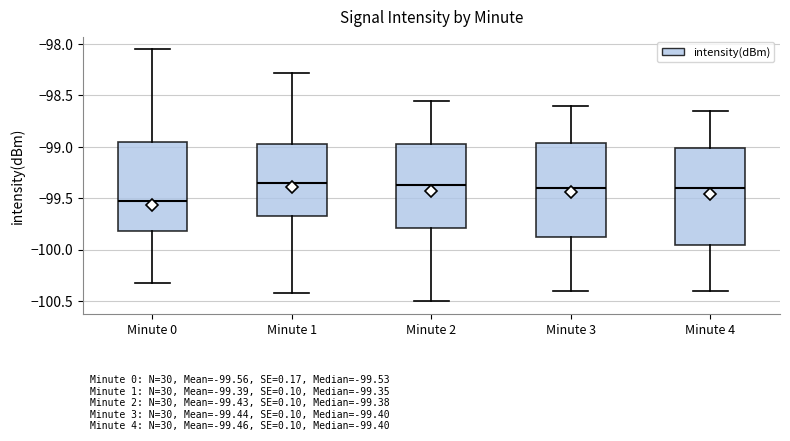

Which box's median line is the lowest?

Minute 0